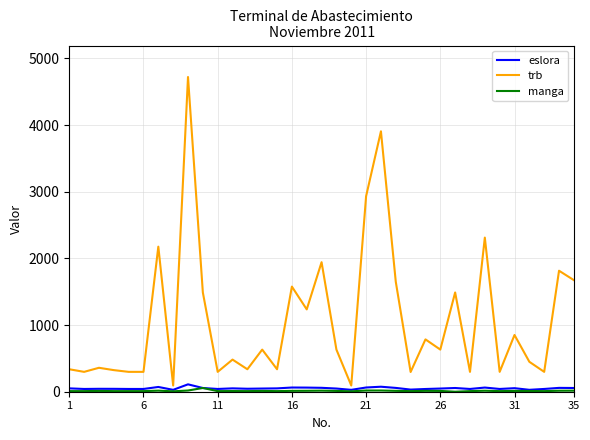

What is the maximum value for eslora?

110.7